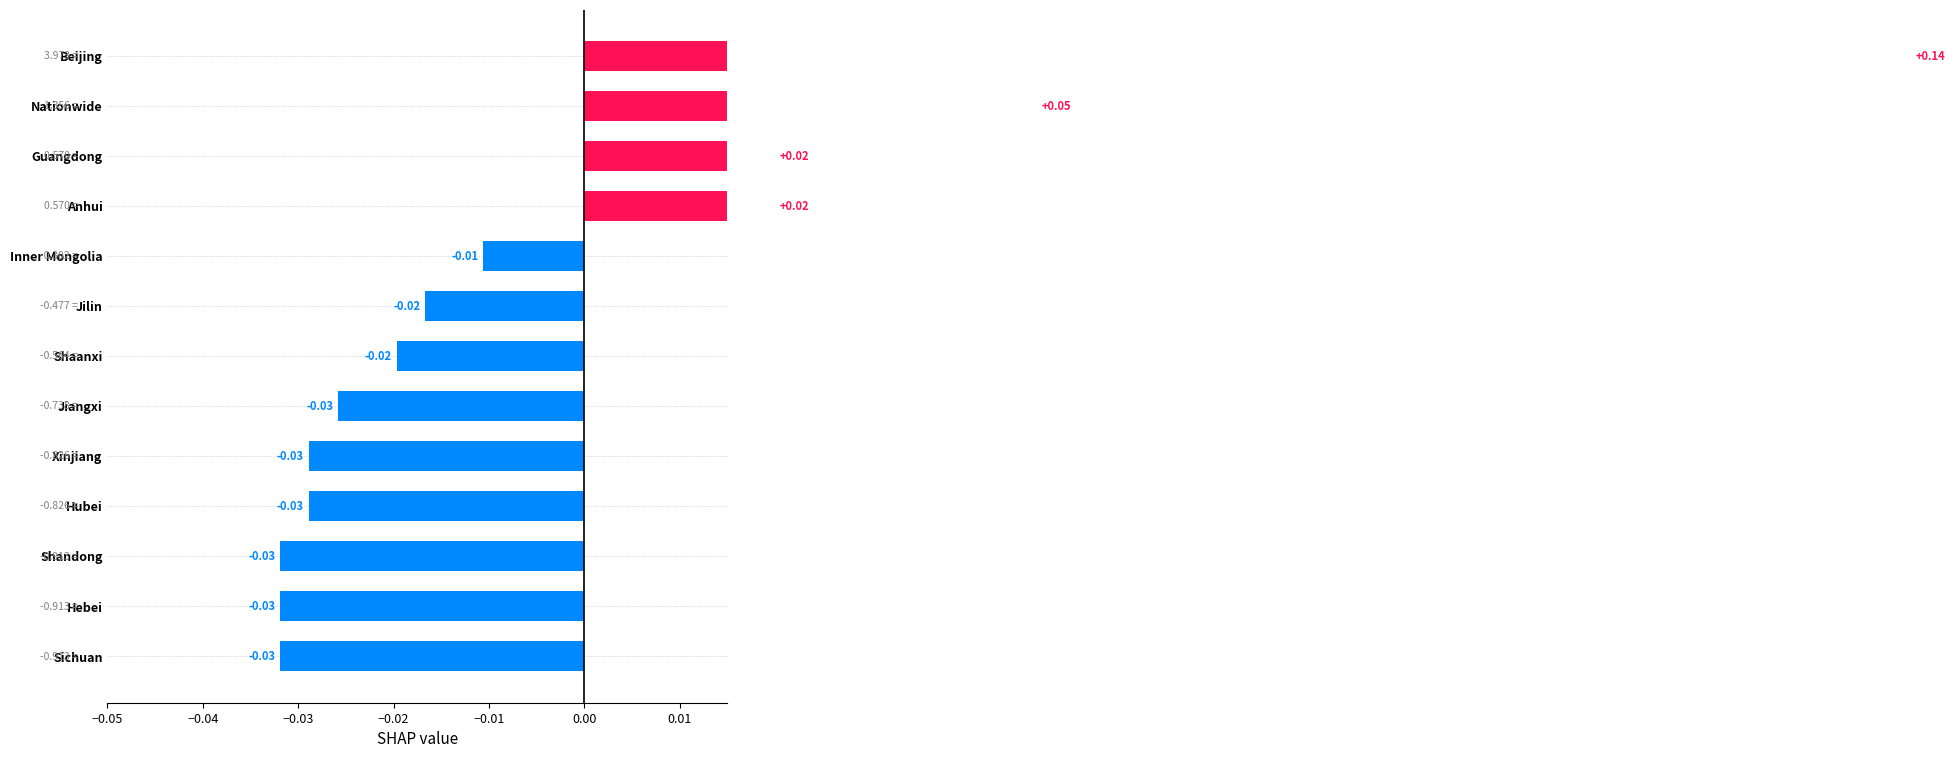

Reading left to right, transcribe all the data shown in this chart.

-0.0	-0.0	-0.0	-0.0	-0.0	-0.0	-0.0	-0.0	-0.0	0.0	0.0	0.0	0.1